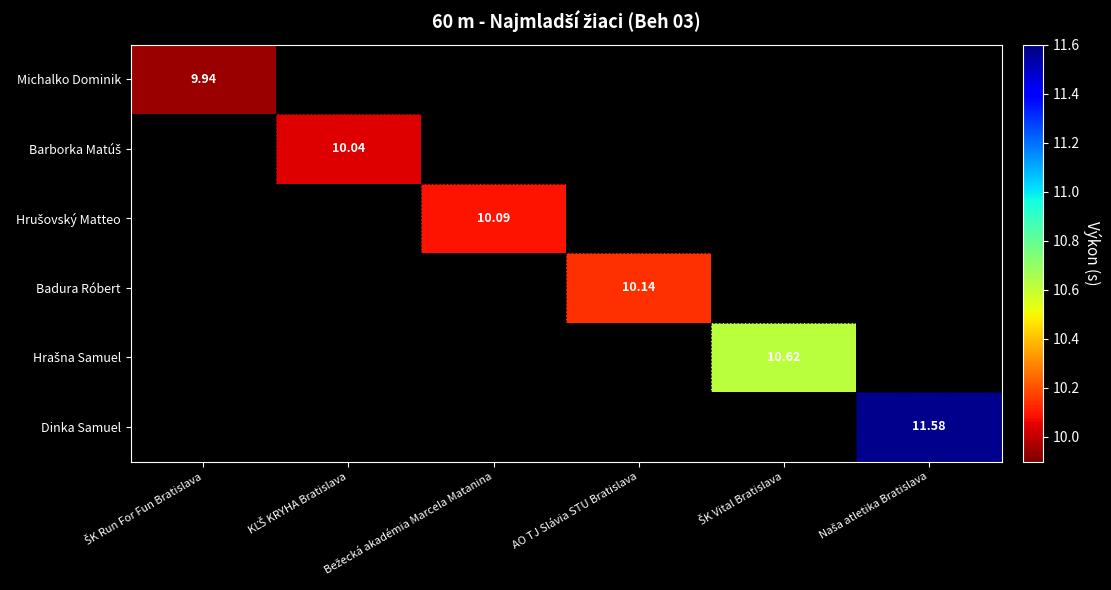

How many distinct data groups are displayed?

6